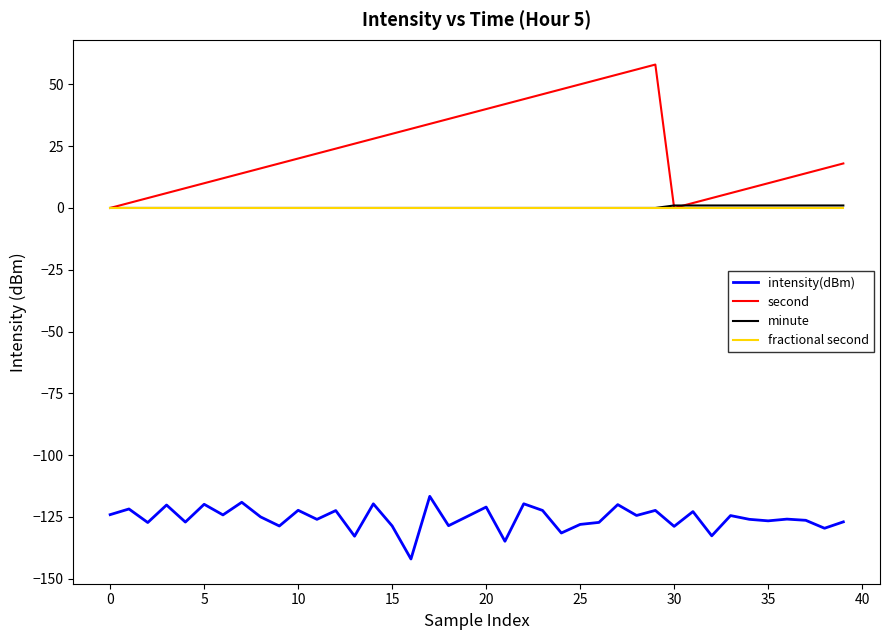

What are all the series names shown in the legend?

intensity(dBm), second, minute, fractional second